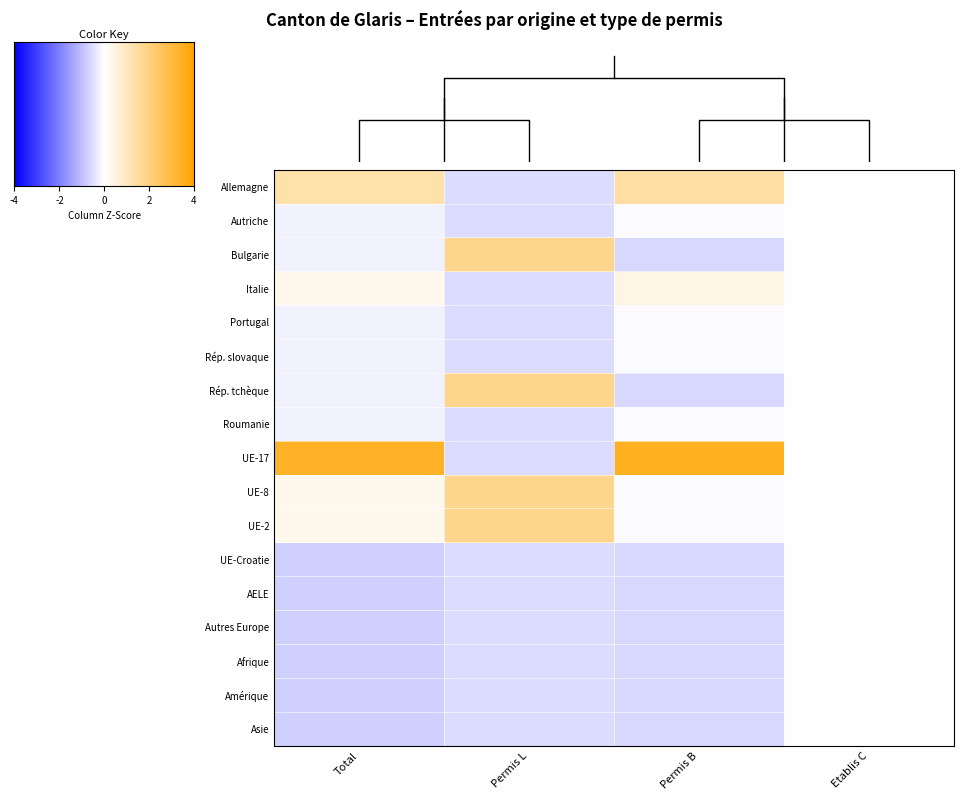

Reading right to left, transcribe all the data shown in this chart.

Allemagne: Etablis C=0.0	Permis B=1.4	Permis L=-0.6	Total=1.3
Autriche: Etablis C=0.0	Permis B=-0.1	Permis L=-0.6	Total=-0.2
Bulgarie: Etablis C=0.0	Permis B=-0.6	Permis L=1.8	Total=-0.2
Italie: Etablis C=0.0	Permis B=0.4	Permis L=-0.6	Total=0.3
Portugal: Etablis C=0.0	Permis B=-0.1	Permis L=-0.6	Total=-0.2
Rép. slovaque: Etablis C=0.0	Permis B=-0.1	Permis L=-0.6	Total=-0.2
Rép. tchèque: Etablis C=0.0	Permis B=-0.6	Permis L=1.8	Total=-0.2
Roumanie: Etablis C=0.0	Permis B=-0.1	Permis L=-0.6	Total=-0.2
UE-17: Etablis C=0.0	Permis B=3.5	Permis L=-0.6	Total=3.4
UE-8: Etablis C=0.0	Permis B=-0.1	Permis L=1.8	Total=0.3
UE-2: Etablis C=0.0	Permis B=-0.1	Permis L=1.8	Total=0.3
UE-Croatie: Etablis C=0.0	Permis B=-0.6	Permis L=-0.6	Total=-0.7
AELE: Etablis C=0.0	Permis B=-0.6	Permis L=-0.6	Total=-0.7
Autres Europe: Etablis C=0.0	Permis B=-0.6	Permis L=-0.6	Total=-0.7
Afrique: Etablis C=0.0	Permis B=-0.6	Permis L=-0.6	Total=-0.7
Amérique: Etablis C=0.0	Permis B=-0.6	Permis L=-0.6	Total=-0.7
Asie: Etablis C=0.0	Permis B=-0.6	Permis L=-0.6	Total=-0.7